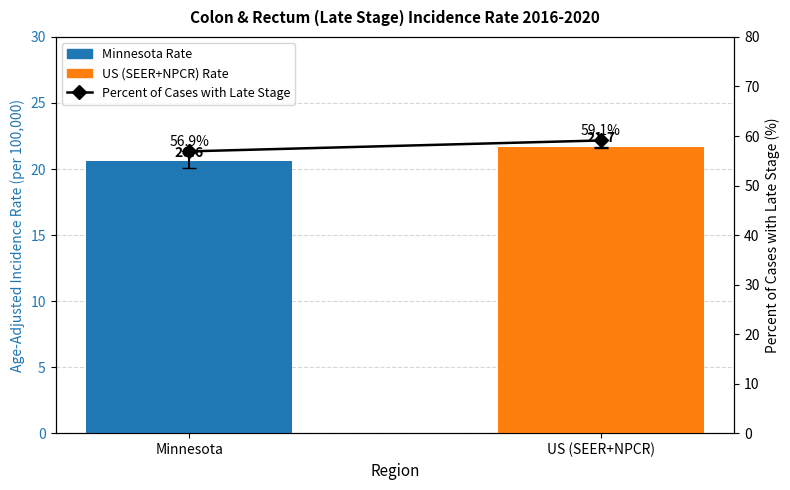

How many data points does each series have?

2